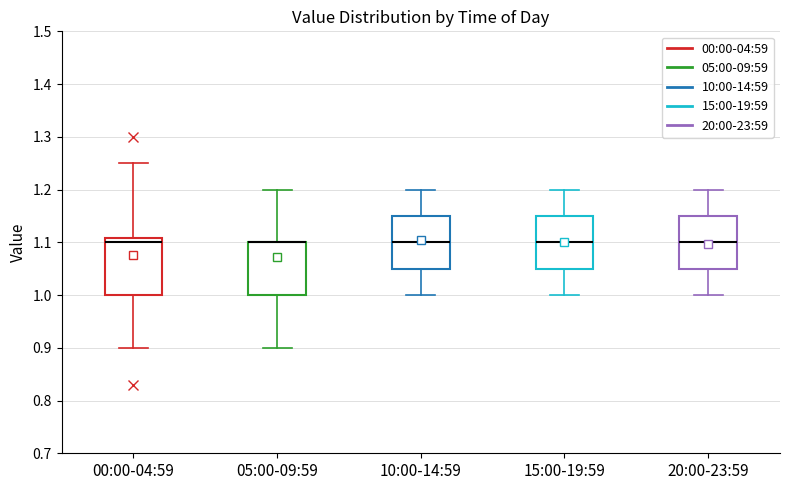

Reading left to right, read every box against the y-axis: the position of its median line, the range the box covers, and the ends of its whiskers. The values are not printed on the chart, so give them approximately, as read against the axis.

00:00-04:59: median 1.10, box 1.00 to 1.11, whiskers 0.90 to 1.25
05:00-09:59: median 1.10 (drawn on the box's upper edge), box 1.00 to 1.10, whiskers 0.90 to 1.20
10:00-14:59: median 1.10, box 1.05 to 1.15, whiskers 1.00 to 1.20
15:00-19:59: median 1.10, box 1.05 to 1.15, whiskers 1.00 to 1.20
20:00-23:59: median 1.10, box 1.05 to 1.15, whiskers 1.00 to 1.20